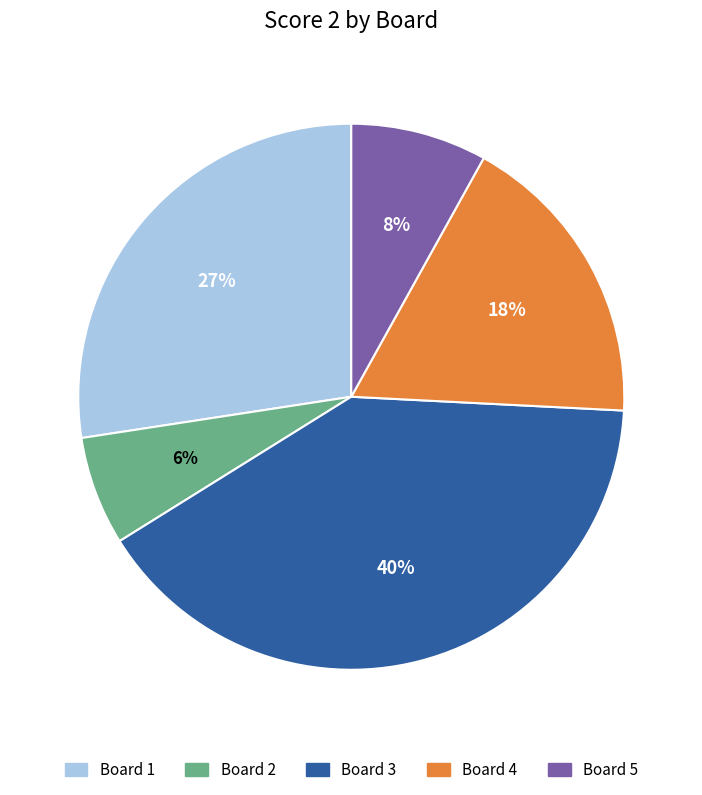

Does Board 4 represent more than half of the total?

No